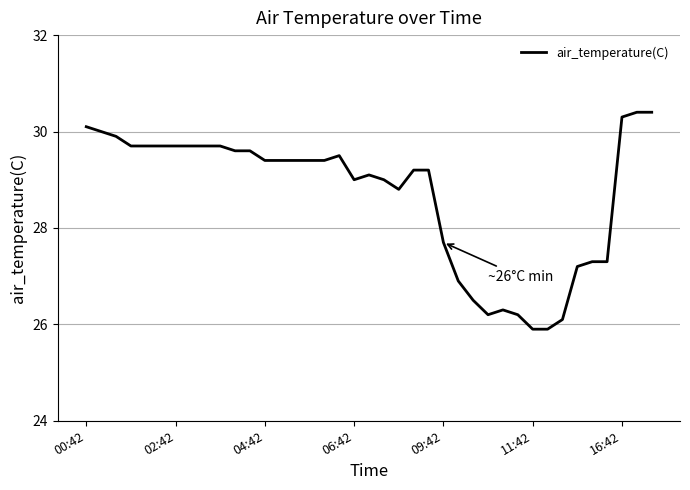

How many lines are shown in the chart?

1